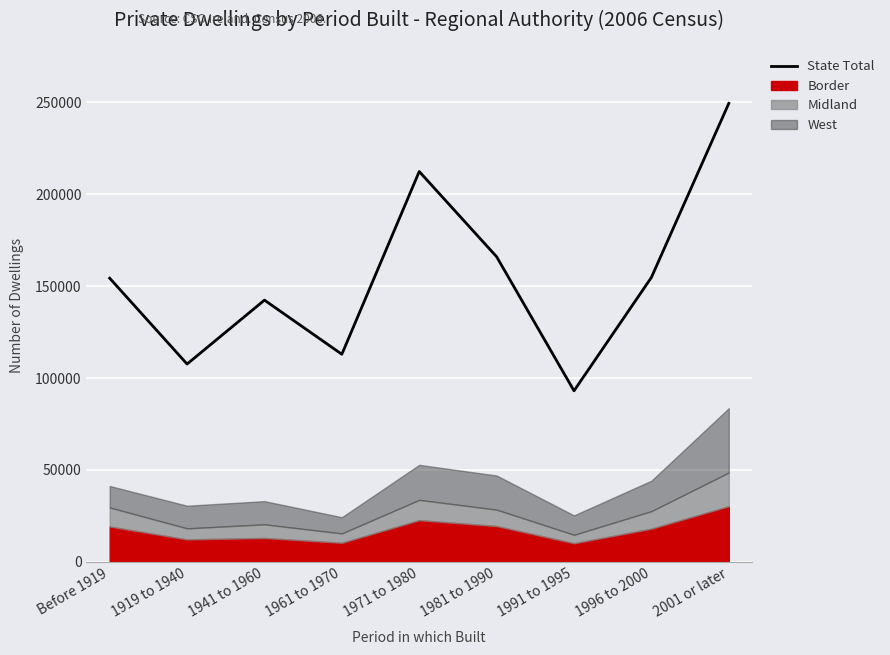

Reading right to left, what are all the values shown in this chart?

2001 or later=249443	1996 to 2000=154774	1991 to 1995=93086	1981 to 1990=166021	1971 to 1980=212382	1961 to 1970=112969	1941 to 1960=142414	1919 to 1940=107645	Before 1919=154352